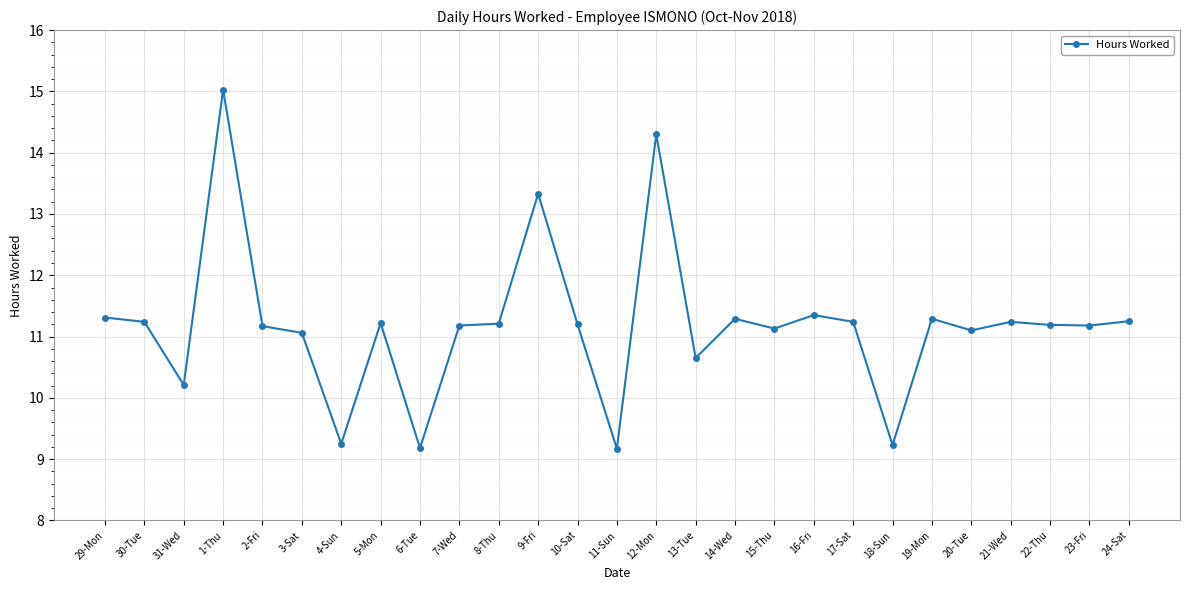

At which category does the data reach its first local valley?

31-Wed